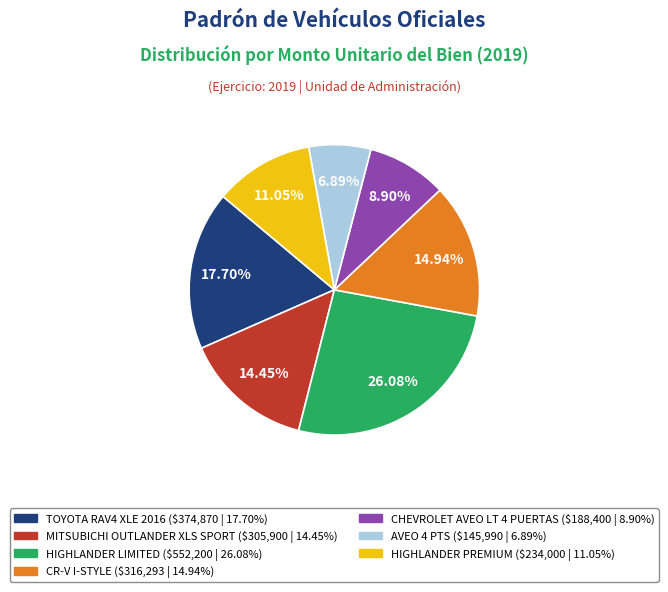

How many segments does this pie chart have?

7